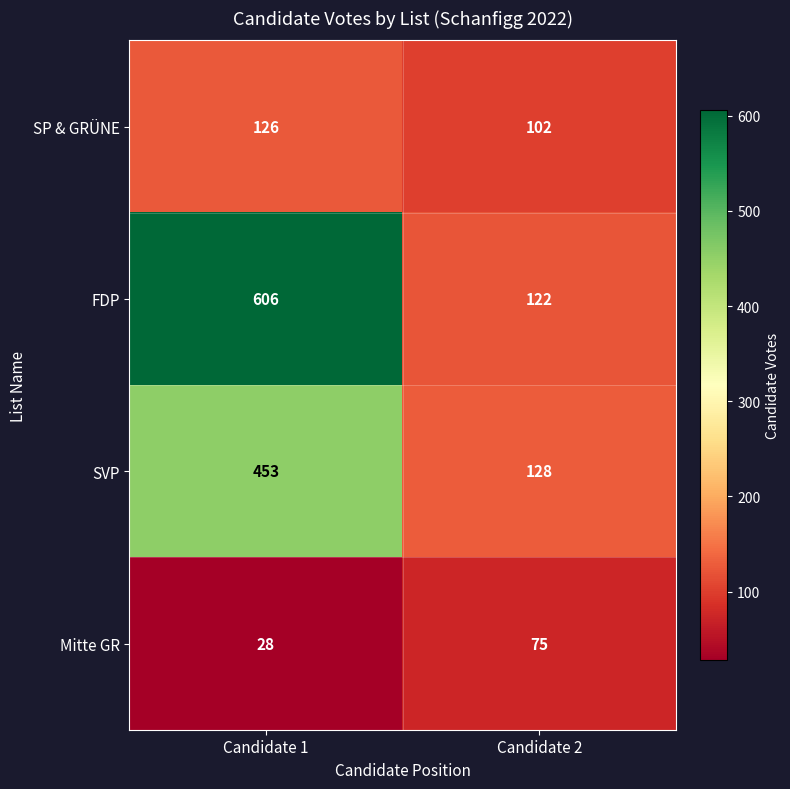

The value of SP & GRÜNE at Candidate 2 is 102. True or false?

True